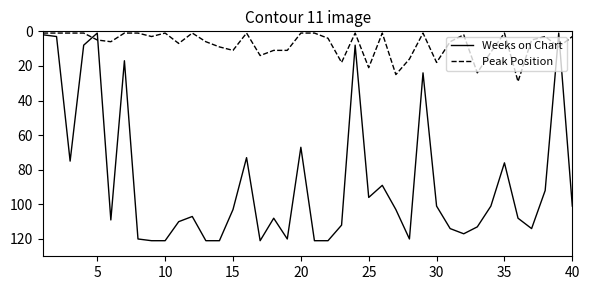

Which series has the largest total across all categories?

Weeks on Chart